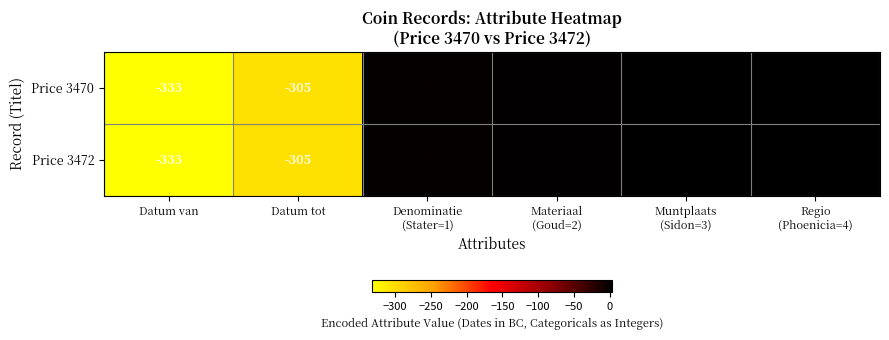

What is the total value across all series at Datum tot?

-610